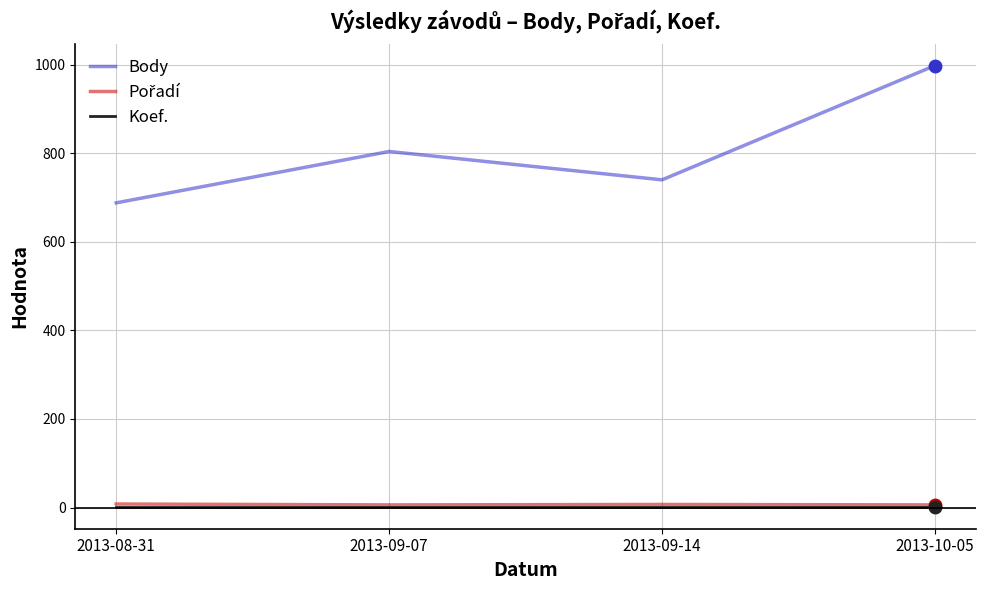

Which label corresponds to the largest value in the chart?

2013-10-05